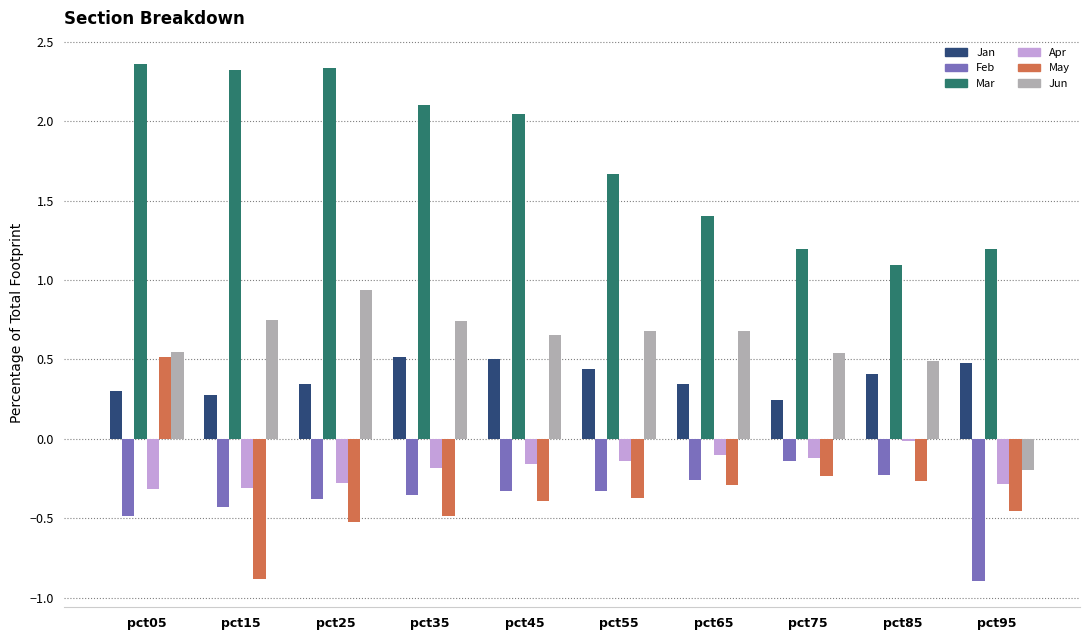

At pct35, list the series in order from smallest to largest.

May, Feb, Apr, Jan, Jun, Mar